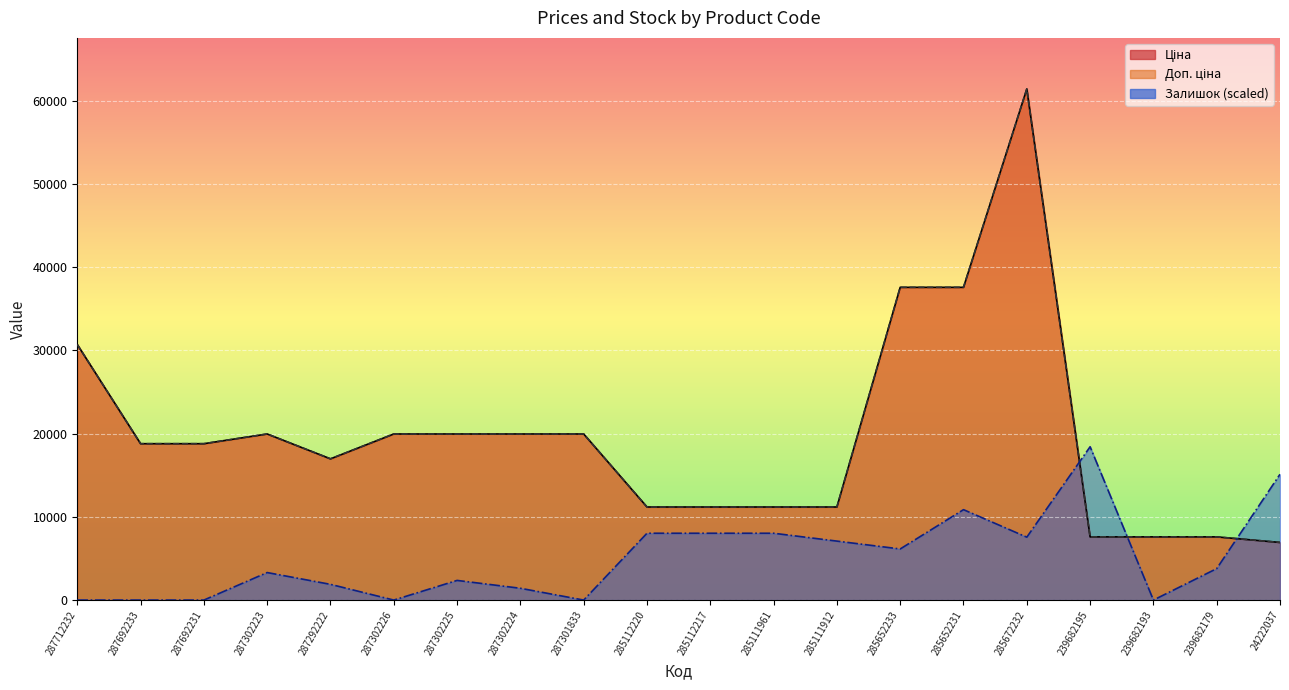

What is the label of the 16th point from the right?

287292222